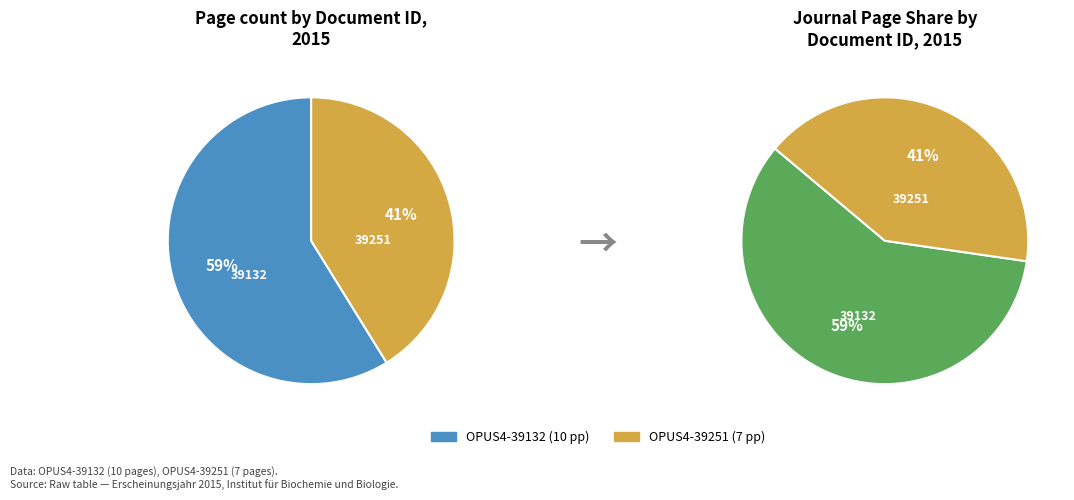

To the nearest percent, what is the combined percentage of OPUS4-39132 and OPUS4-39251?

100%